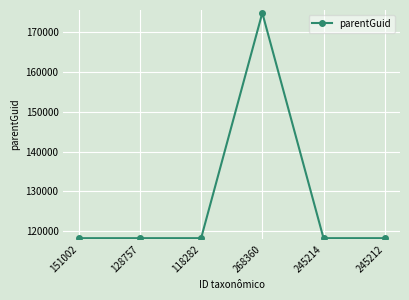

True or false: there are more than 2 points higher than both neighbors.

False